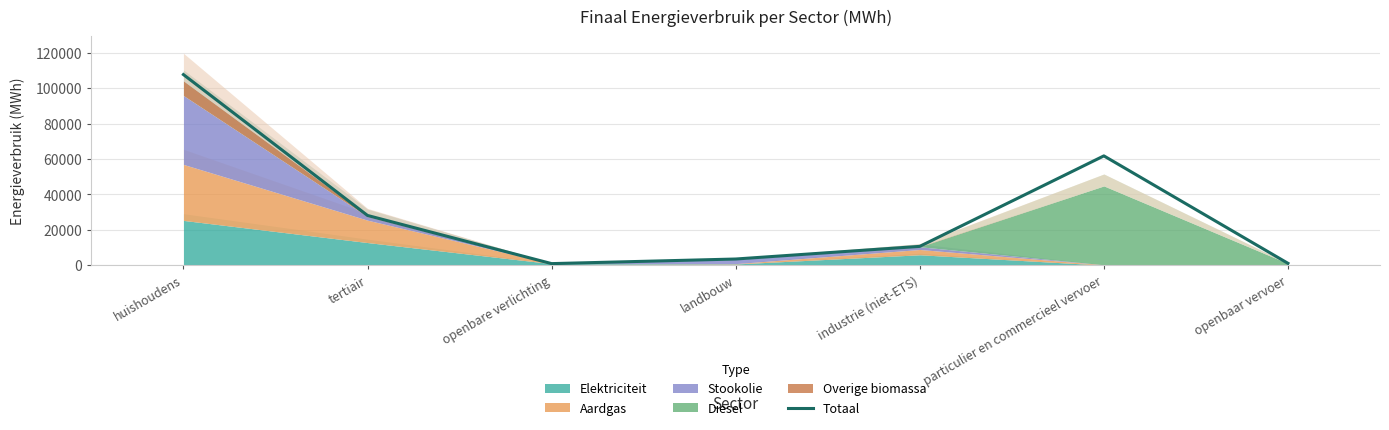

Rank the categories by value from highest to lowest.

huishoudens, particulier en commercieel vervoer, tertiair, industrie (niet-ETS), landbouw, openbaar vervoer, openbare verlichting